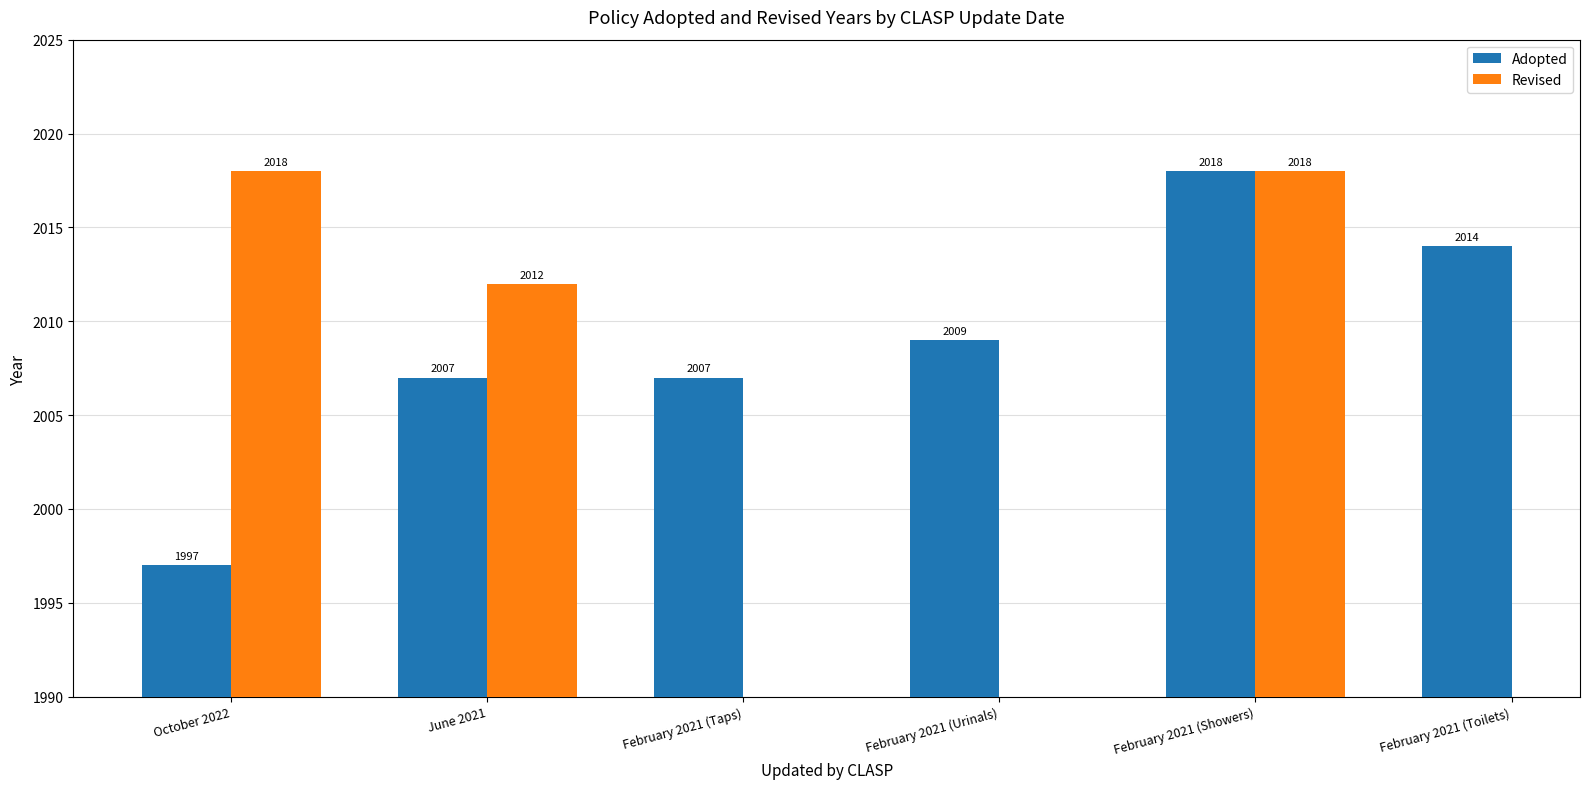

True or false: Adopted has a value of 1997 at October 2022.

True